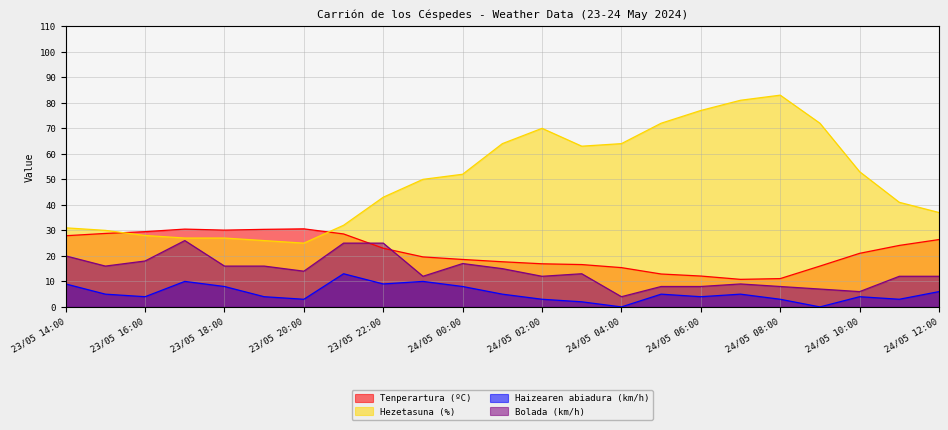

Rank the series by their maximum value, from lowest to highest.

Haizearen abiadura (km/h), Bolada (km/h), Tenperartura (ºC), Hezetasuna (%)